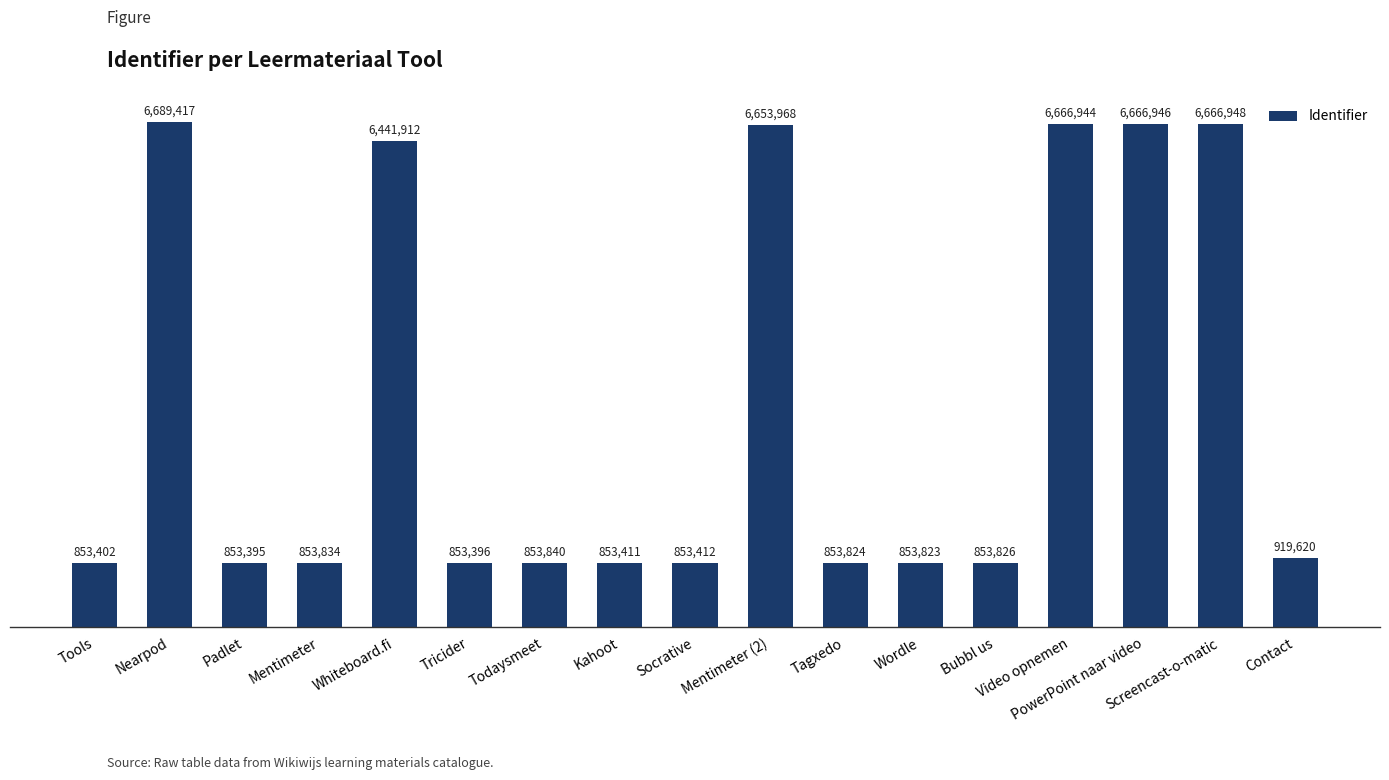

Are the bars grouped side by side (vs. stacked)?

No